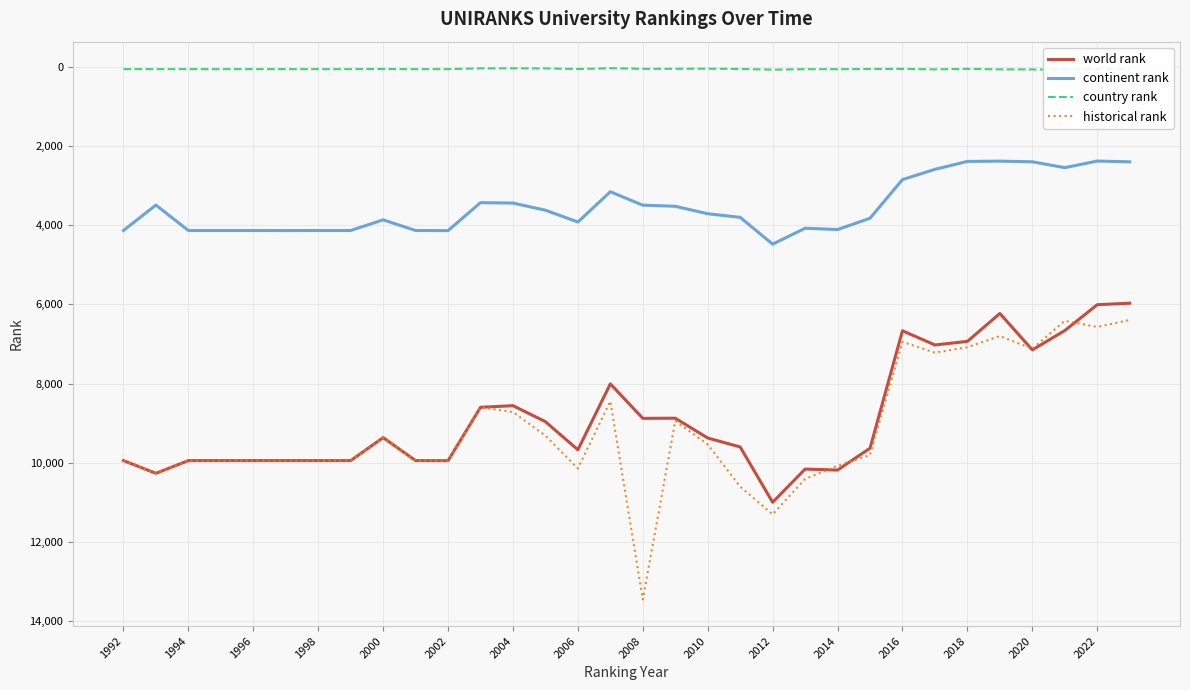

What is the average value of the historical rank series?

9156.9